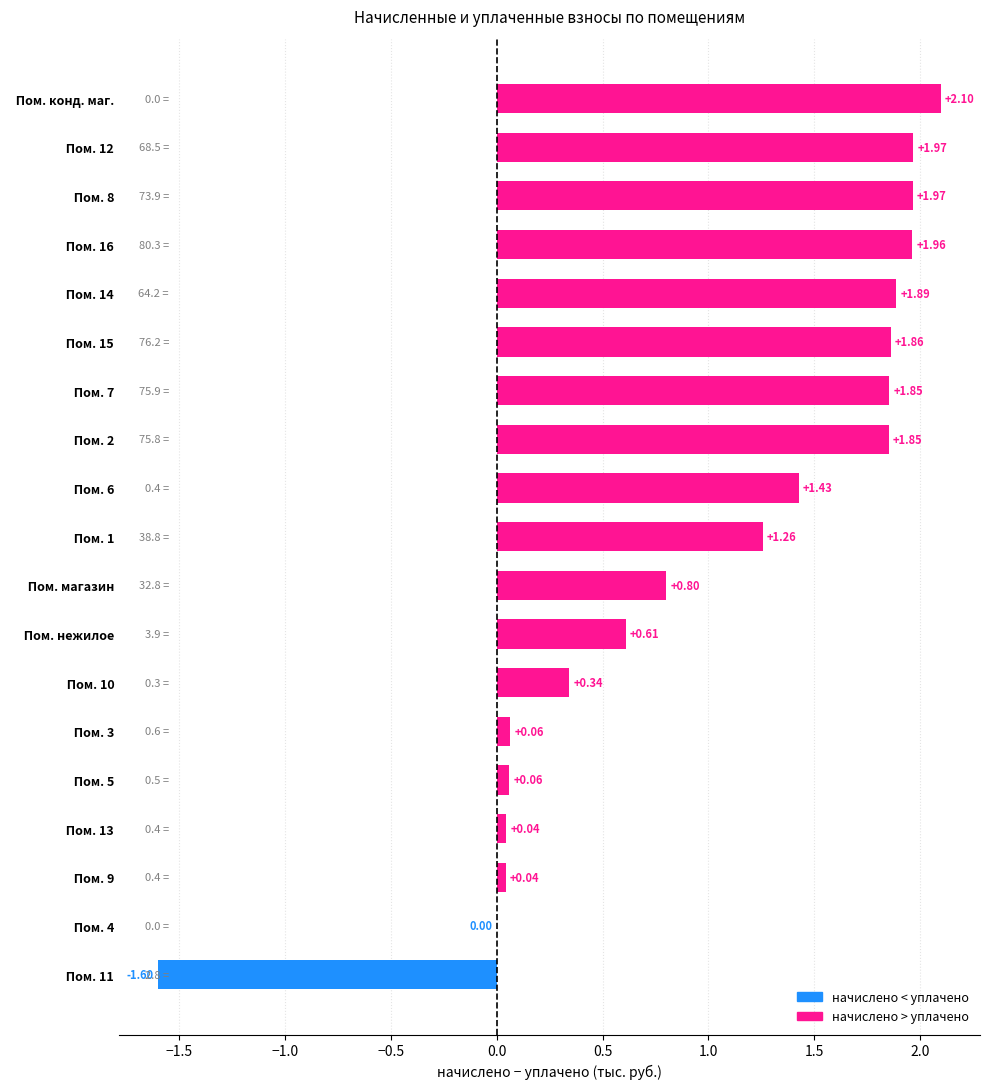

At which category does the chart reach its peak across all series?

  Пом. конд. маг.